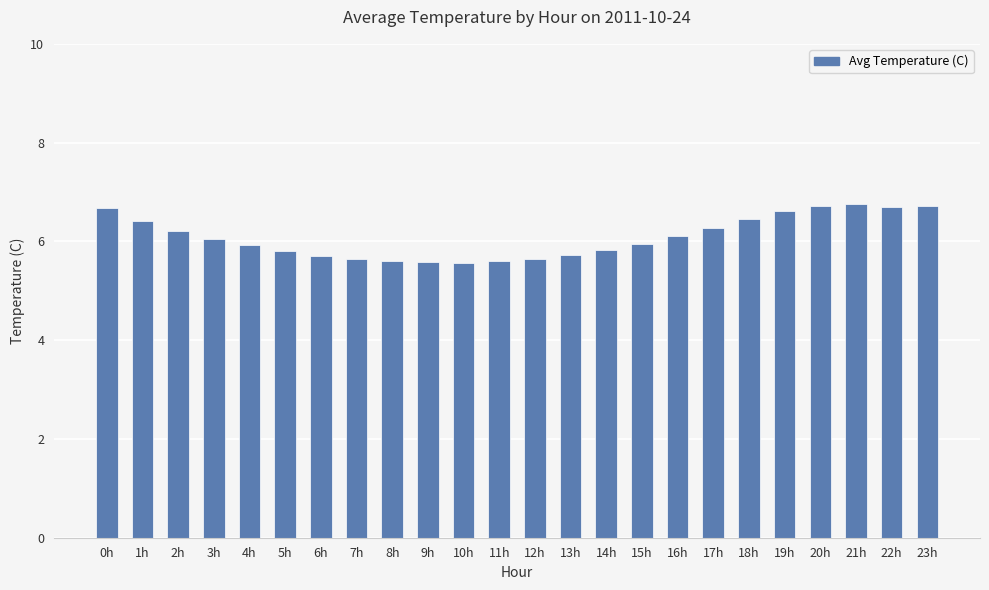

Which has a higher value, 4h or 7h?

4h